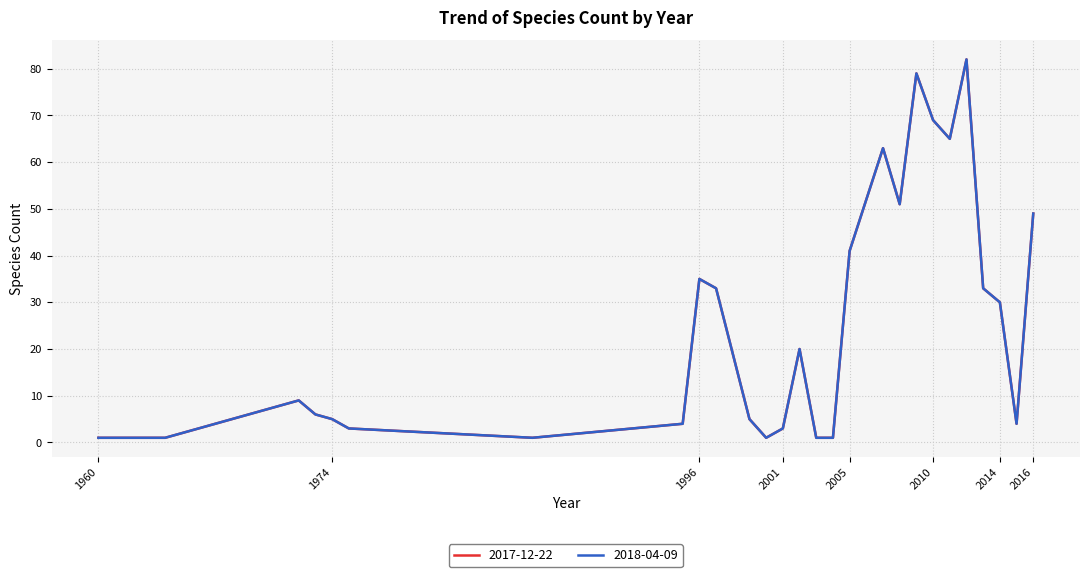

True or false: 2017-12-22 has more than 0 interior local peaks.

True